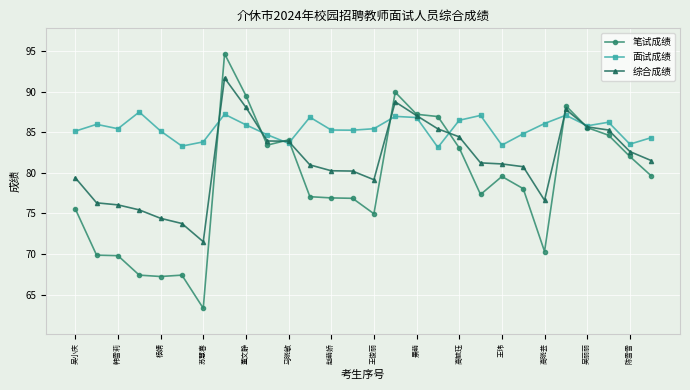

True or false: 笔试成绩 has more than 0 points higher than both neighbors.

True